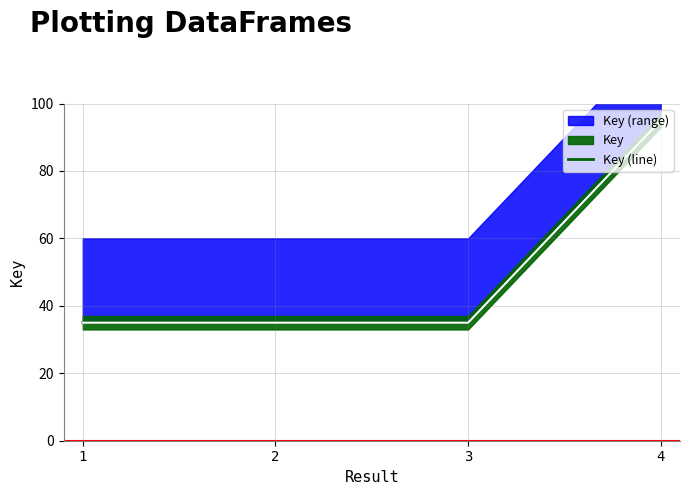

What is the smallest value displayed?

35.0